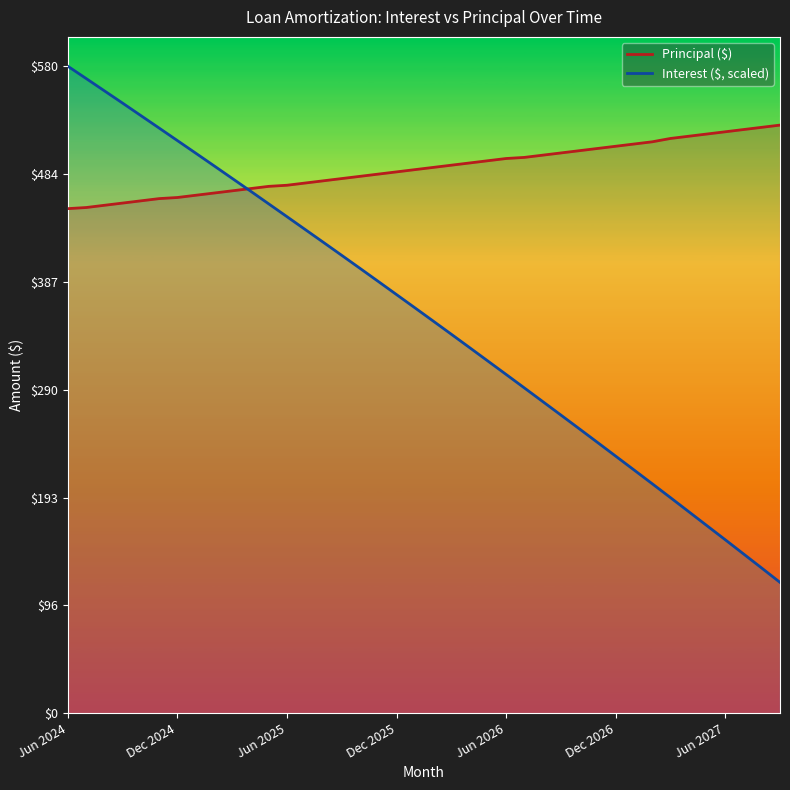

How many data points does each series have?

40